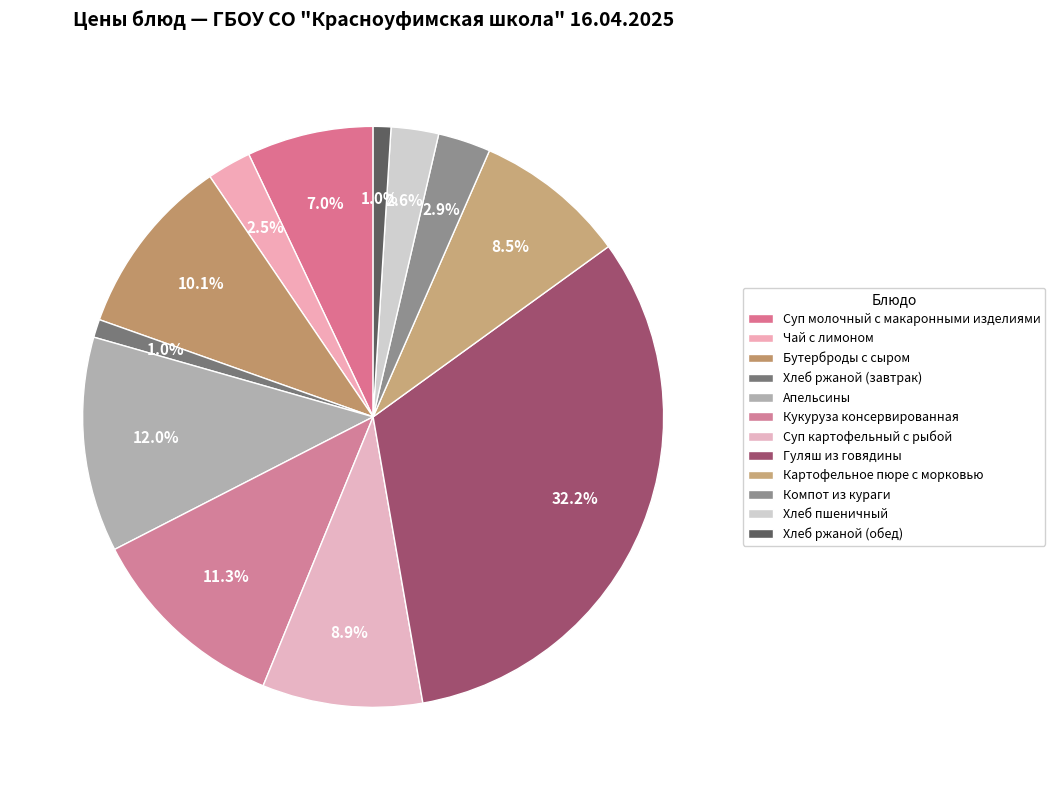

The Гуляш из говядины slice represents 32% of the pie. True or false?

True